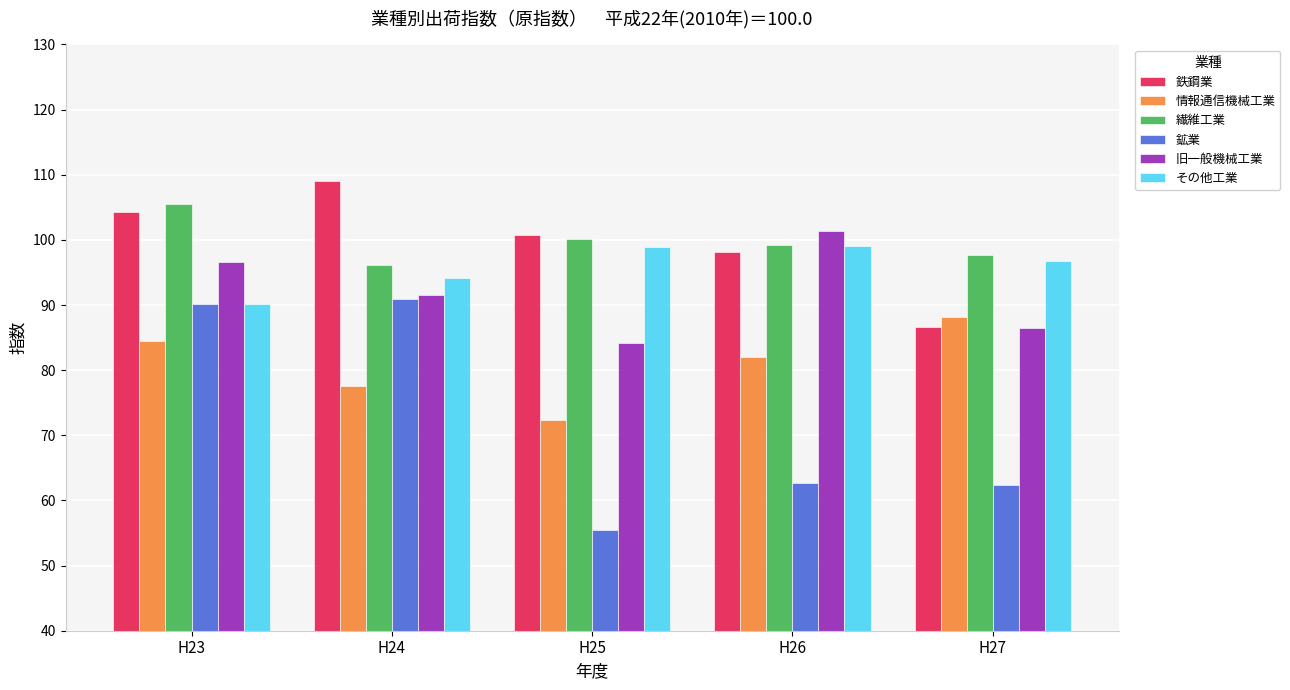

What is the minimum value shown in the chart?

55.5